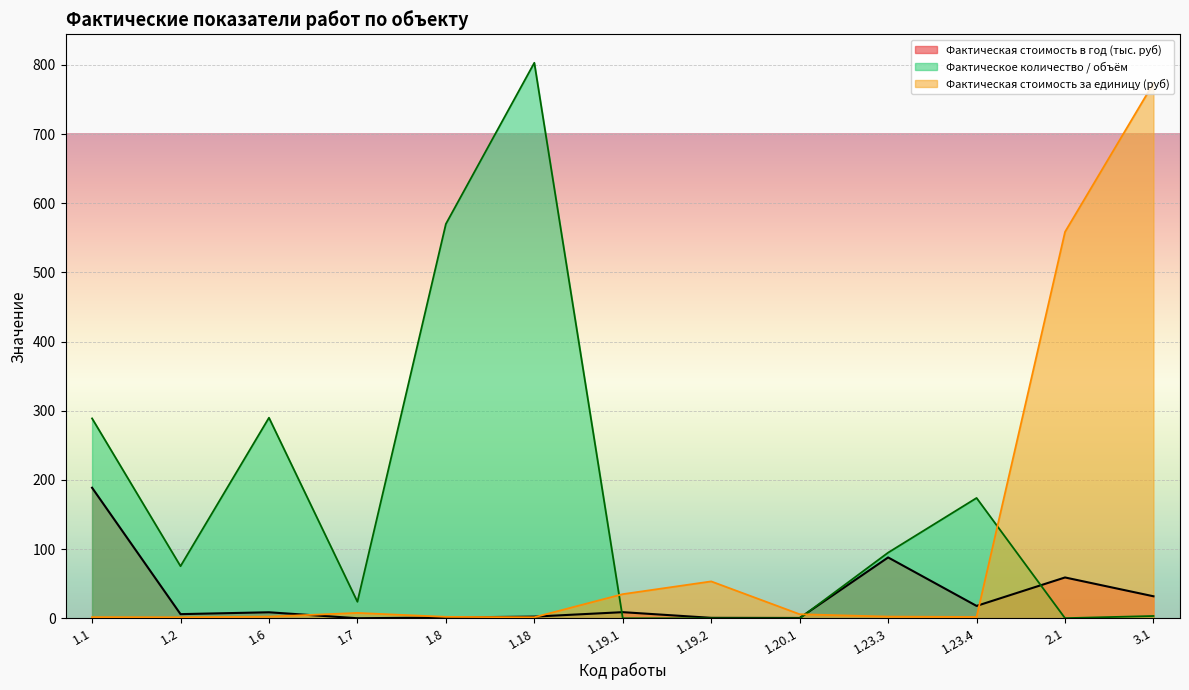

At which category is the sum across all series the highest?

3.1